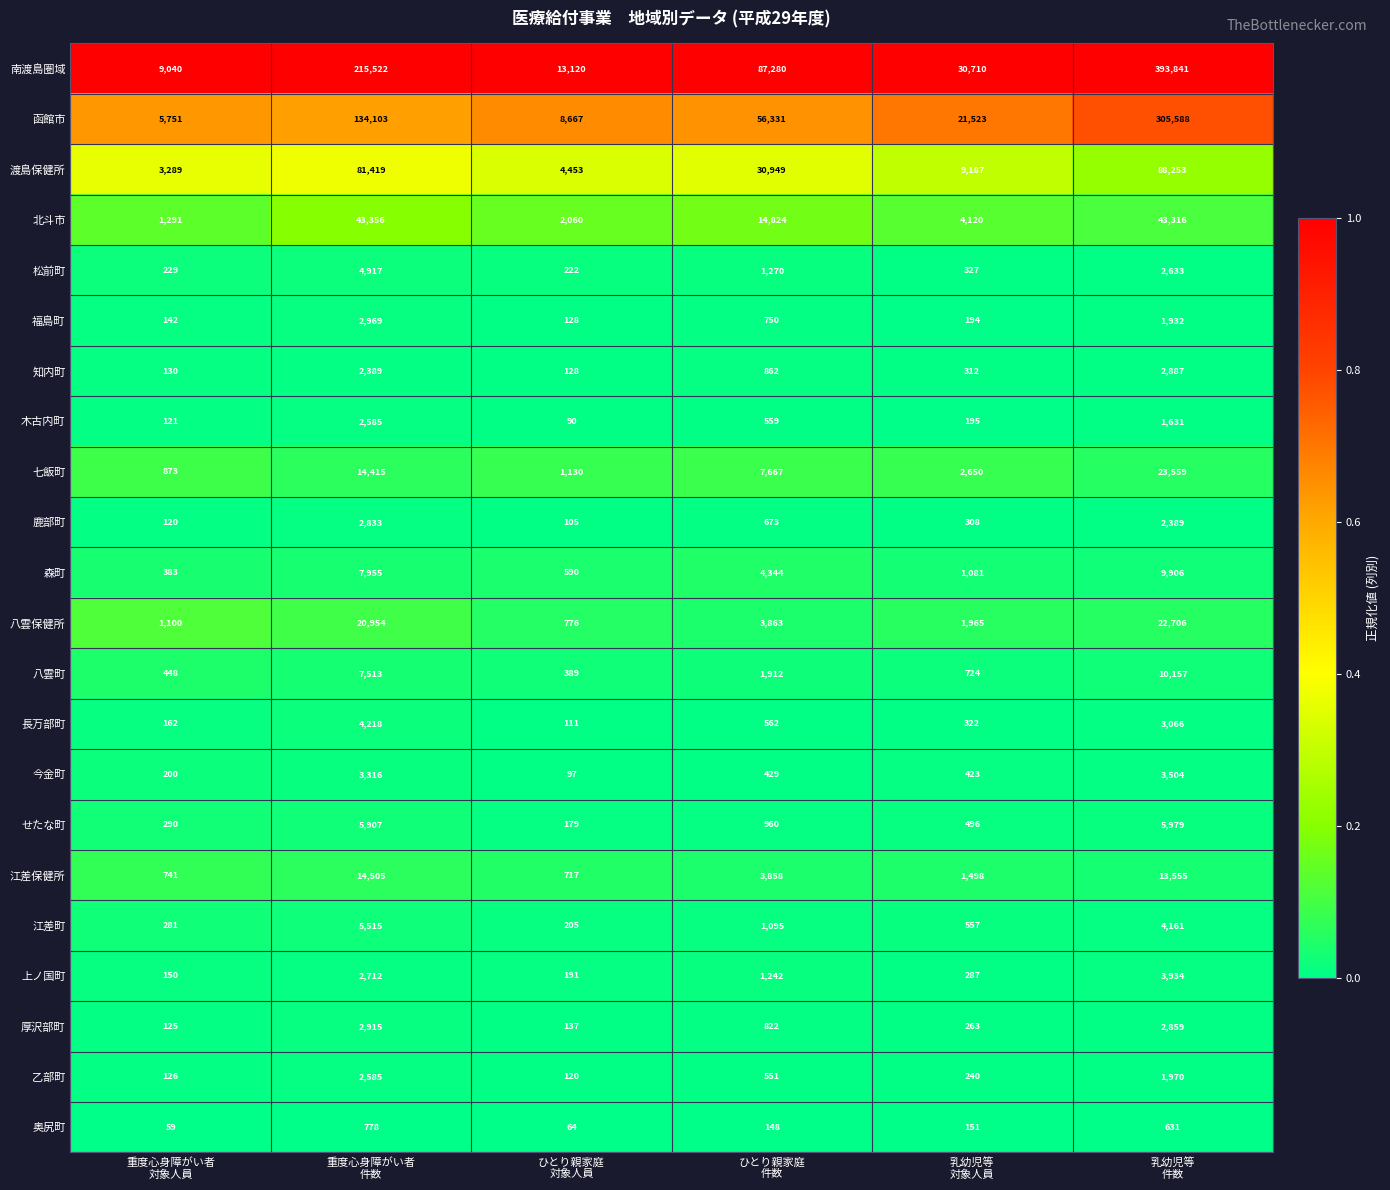

Which series has the widest spread of values?

南渡島圏域